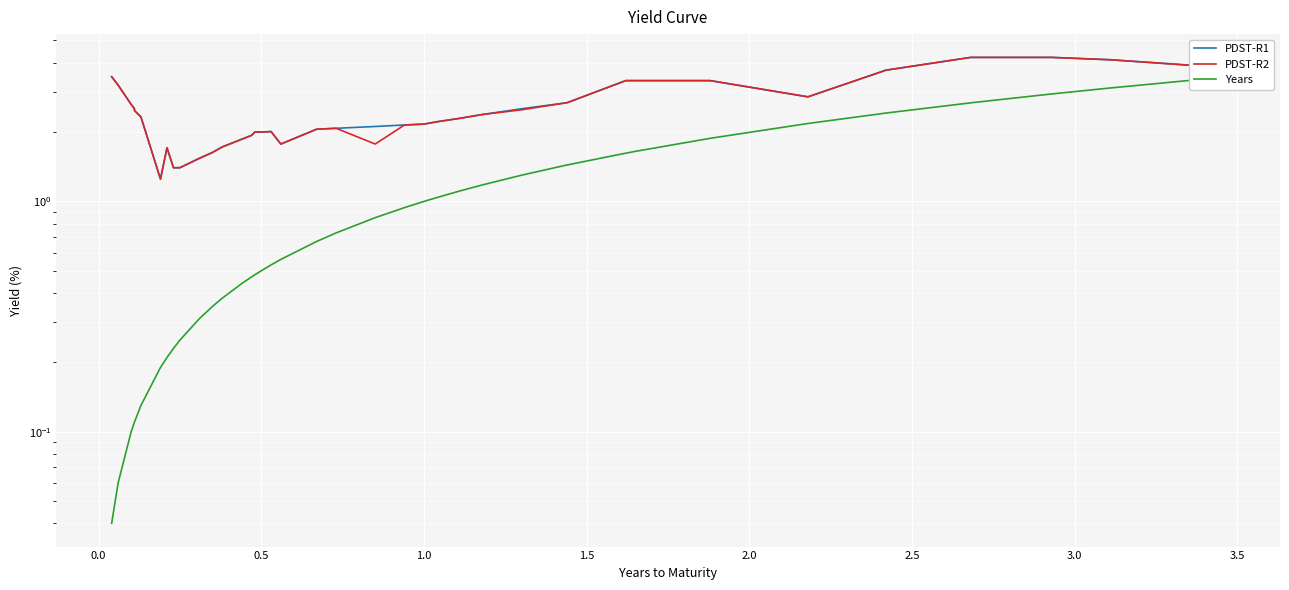

The Years series shows 1.1 at 20. True or false?

False